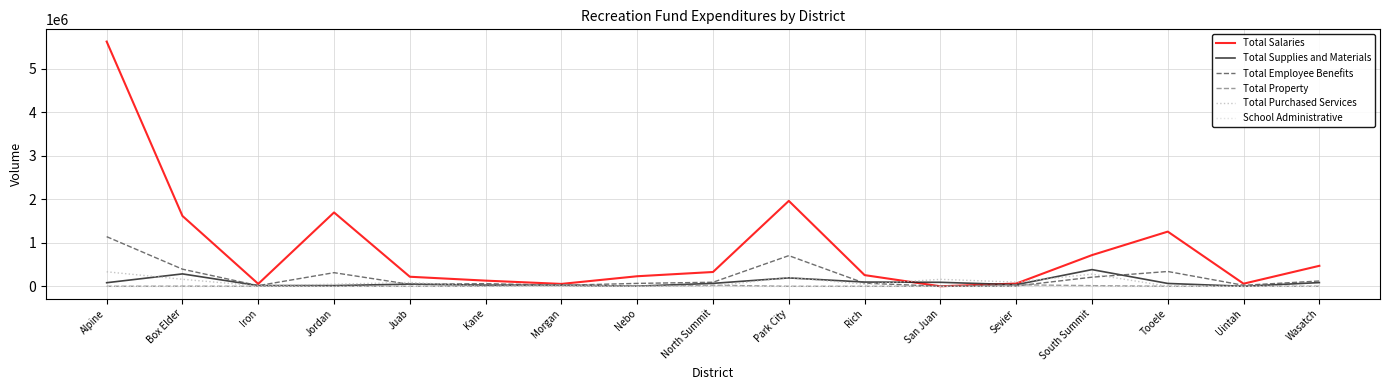

Which series has the largest total across all categories?

Total Salaries